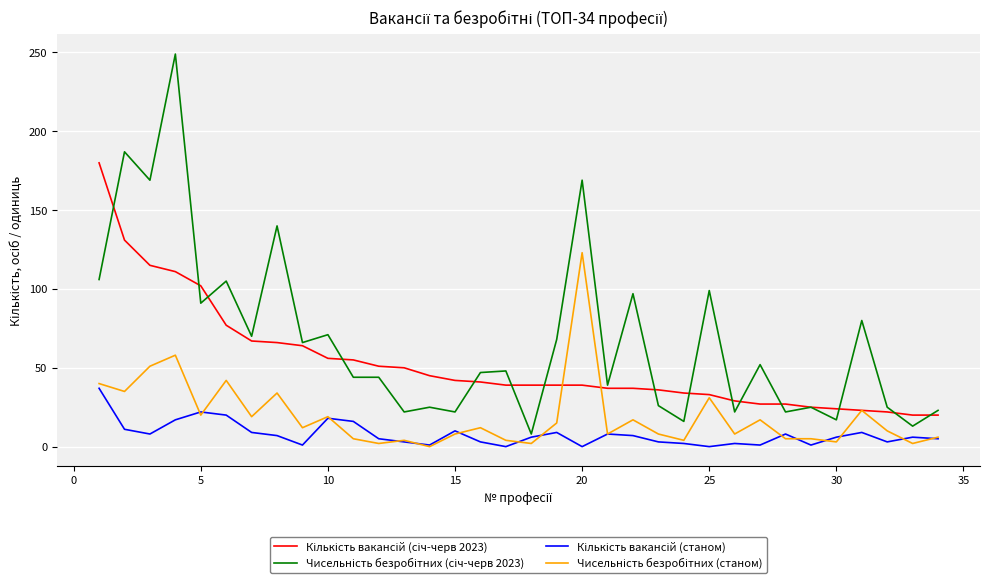

Does the chart display data point markers on the line(s)?

No